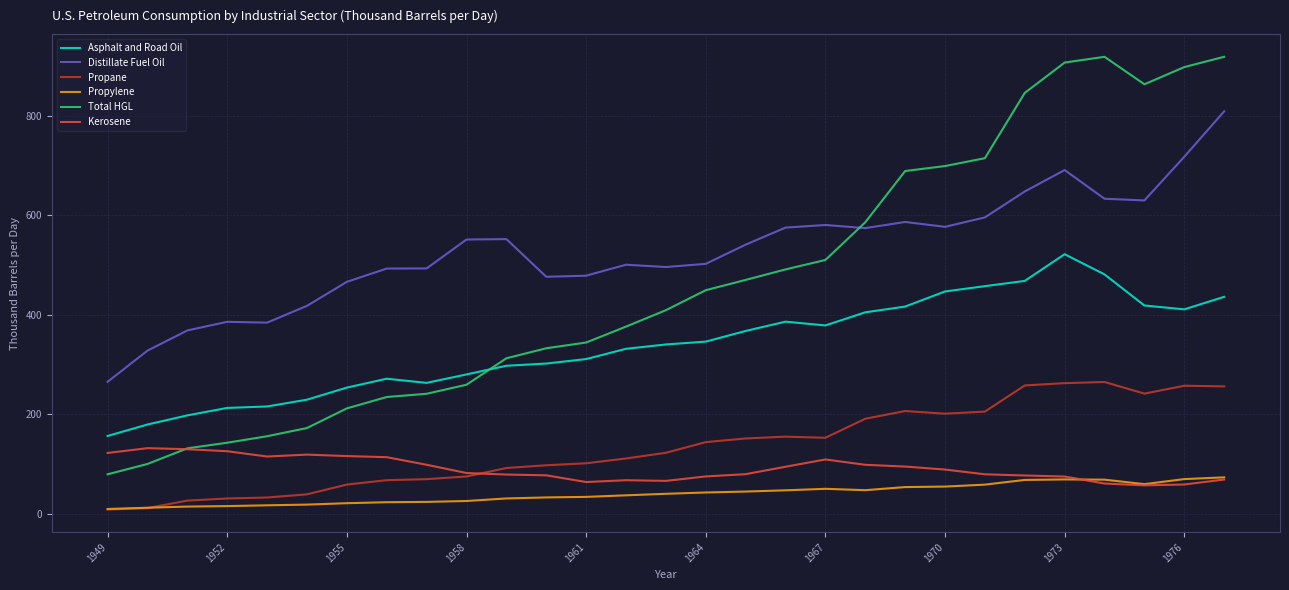

Which series has the widest spread of values?

Total HGL